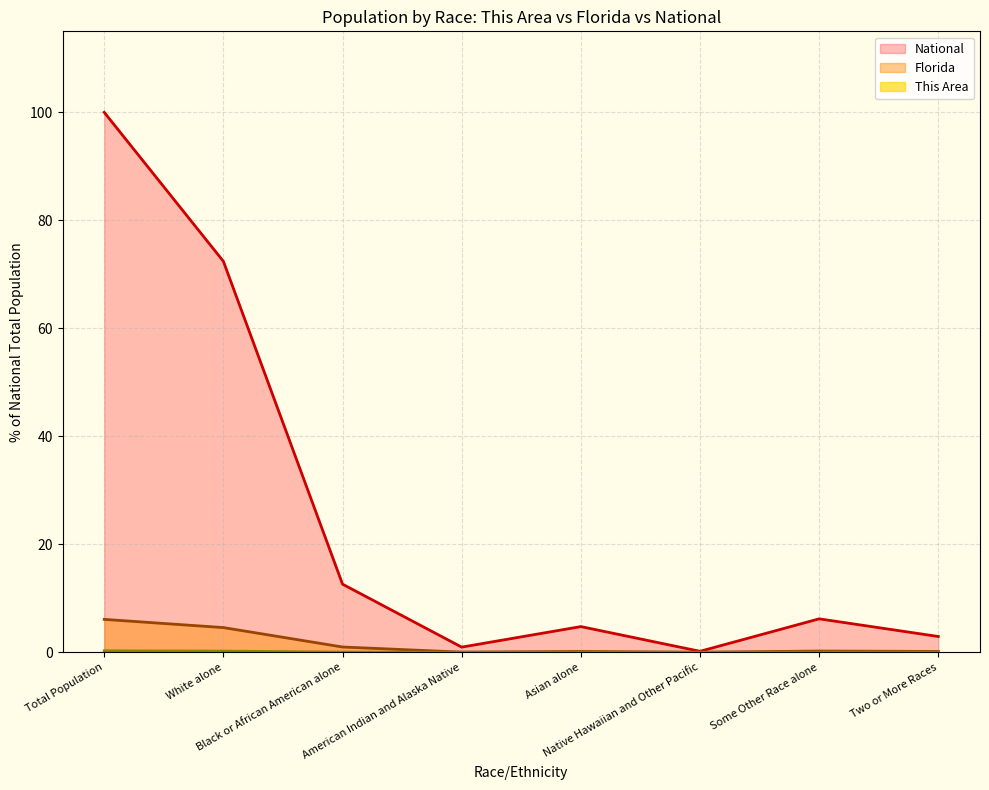

What is the label of the 3rd point from the right?

Native Hawaiian and Other Pacific